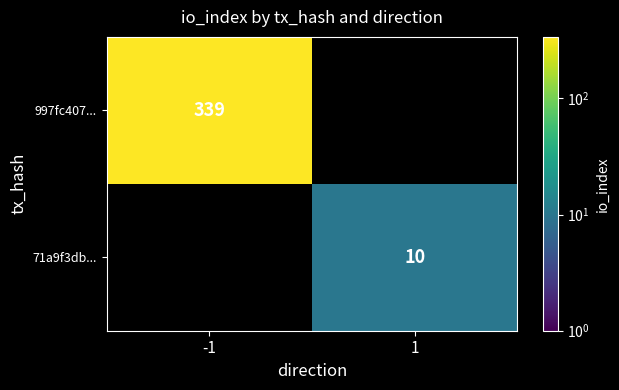

The 997fc407... series shows 549 at -1. True or false?

False